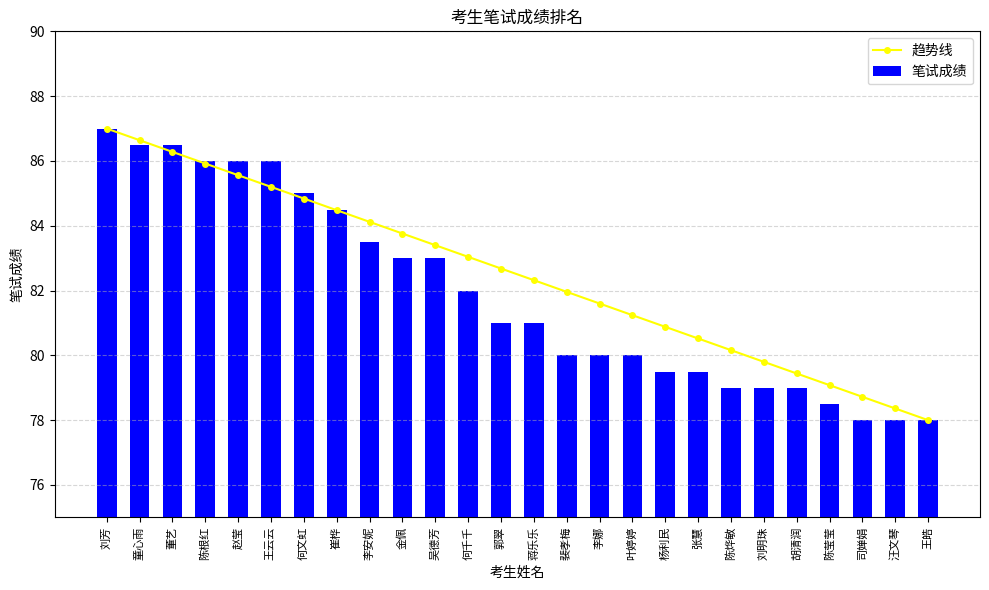

Reading right to left, transcribe all the data shown in this chart.

趋势线: 王皓=78.0	汪文琴=78.4	司婵娟=78.7	陈莹莹=79.1	胡清润=79.4	刘明珠=79.8	陈烨敏=80.2	张慧=80.5	杨利民=80.9	叶婷婷=81.2	李娜=81.6	裴孝梅=82.0	蒋乐乐=82.3	郭翠=82.7	何千千=83.0	吴德芳=83.4	金佩=83.8	李安妮=84.1	崔桦=84.5	何文虹=84.8	王云云=85.2	赵莹=85.6	陈根红=85.9	董艺=86.3	童心雨=86.6	刘芳=87.0
笔试成绩: 王皓=78.0	汪文琴=78.0	司婵娟=78.0	陈莹莹=78.5	胡清润=79.0	刘明珠=79.0	陈烨敏=79.0	张慧=79.5	杨利民=79.5	叶婷婷=80.0	李娜=80.0	裴孝梅=80.0	蒋乐乐=81.0	郭翠=81.0	何千千=82.0	吴德芳=83.0	金佩=83.0	李安妮=83.5	崔桦=84.5	何文虹=85.0	王云云=86.0	赵莹=86.0	陈根红=86.0	董艺=86.5	童心雨=86.5	刘芳=87.0